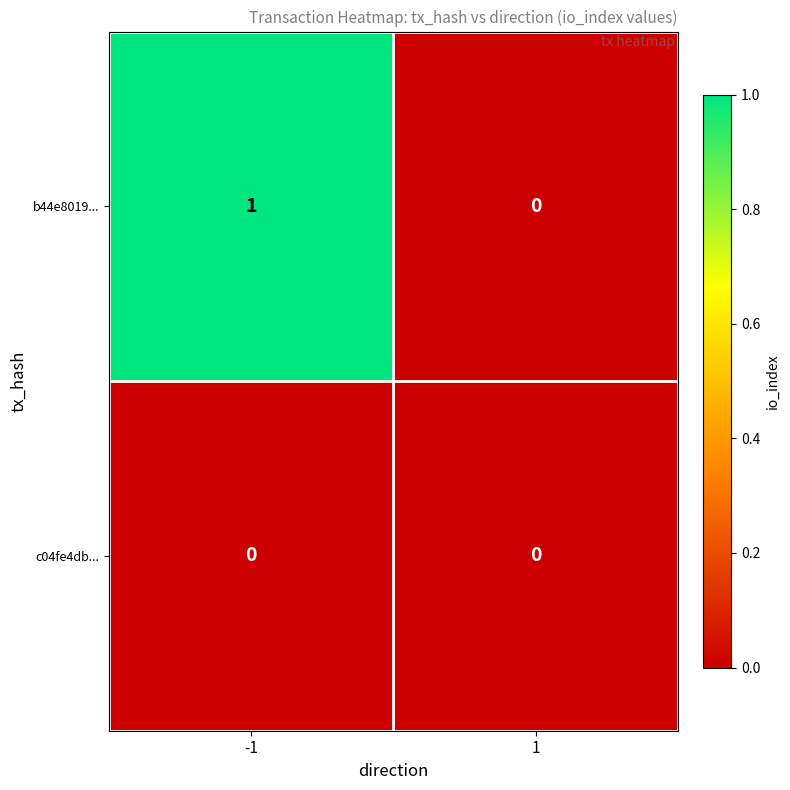

Reading left to right, extract all data points from this chart.

b44e8019...: 1	0
c04fe4db...: 0	0